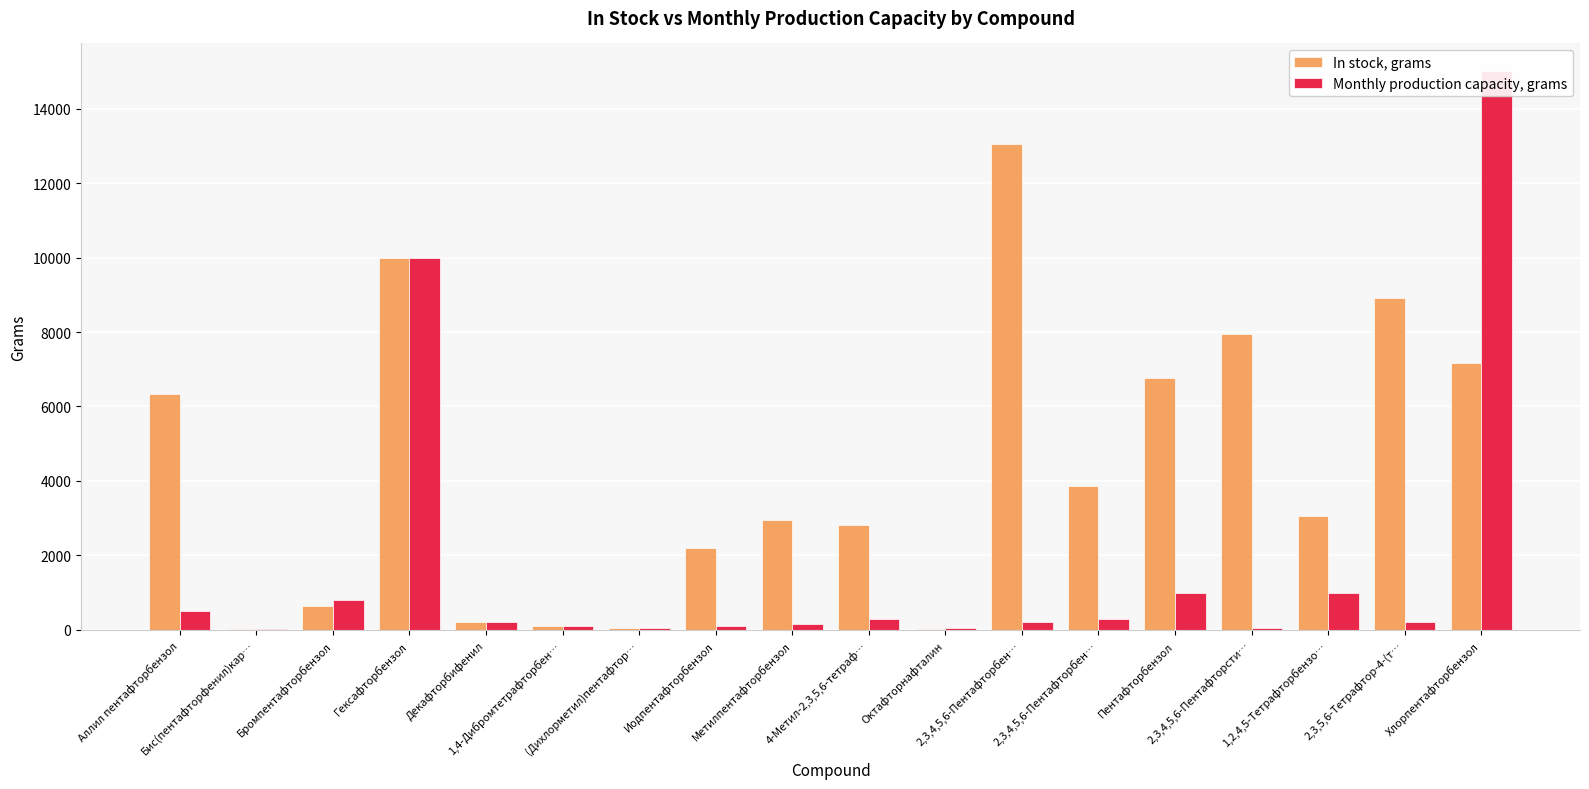

What is the smallest value displayed?

15